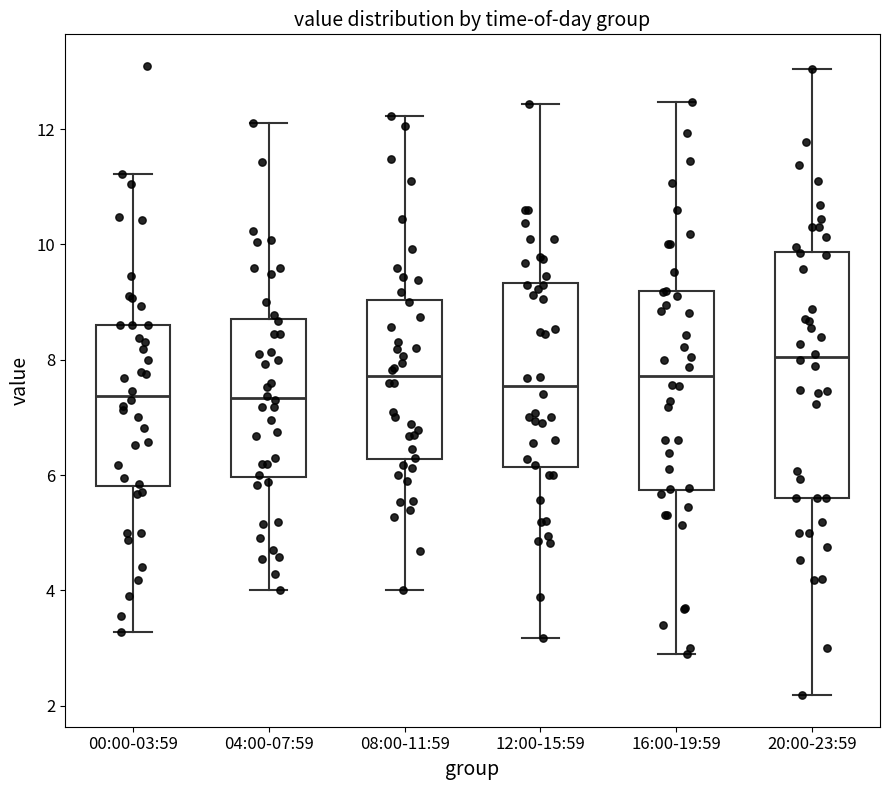

Reading left to right, transcribe this box plot: for each box, give where its median line is, the range the box spans, and where its two whiskers end, as read against the y-axis. The values are not printed on the chart, so give them approximately, as read against the axis.

00:00-03:59: median 7.4, box 5.8 to 8.6, whiskers 3.2 to 11.2
04:00-07:59: median 7.4, box 6.0 to 8.8, whiskers 4.0 to 12.2
08:00-11:59: median 7.8, box 6.2 to 9.0, whiskers 4.0 to 12.2
12:00-15:59: median 7.6, box 6.2 to 9.4, whiskers 3.2 to 12.4
16:00-19:59: median 7.8, box 5.8 to 9.2, whiskers 3.0 to 12.4
20:00-23:59: median 8.0, box 5.6 to 9.8, whiskers 2.2 to 13.0